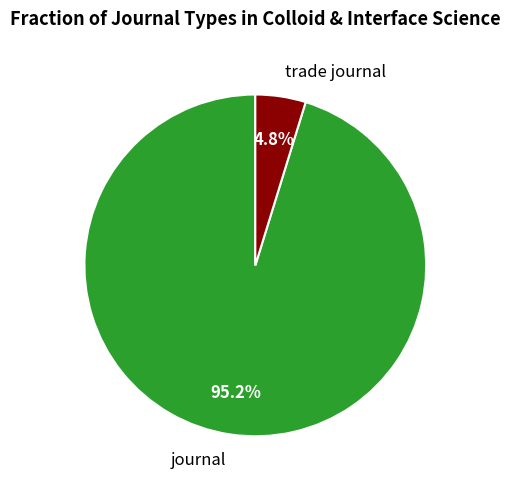

Between journal and trade journal, which is larger?

journal